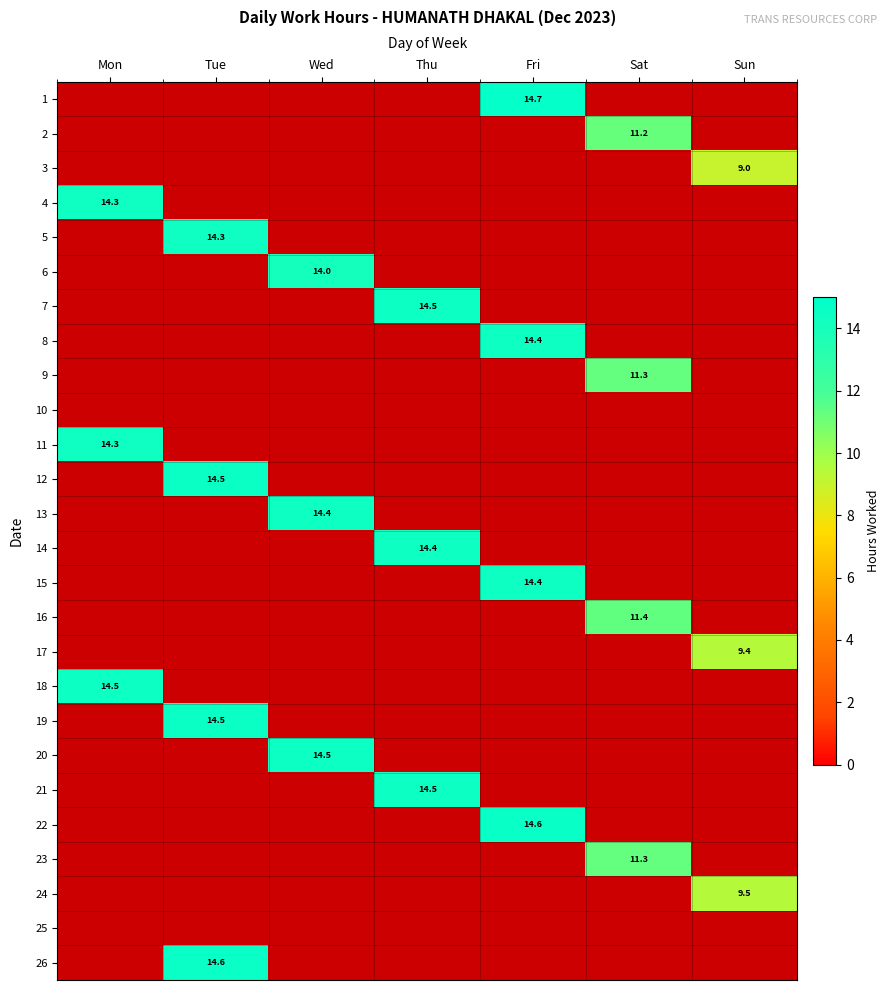

List the labels in order of 14 value, smallest first.

Mon, Tue, Wed, Thu, Fri, Sun, Sat